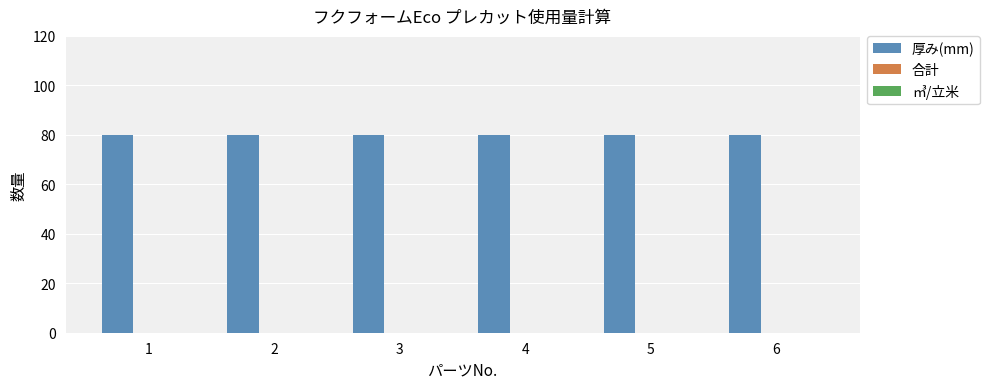

What is the value of the 厚み(mm) bar at the 4th from the left?

80